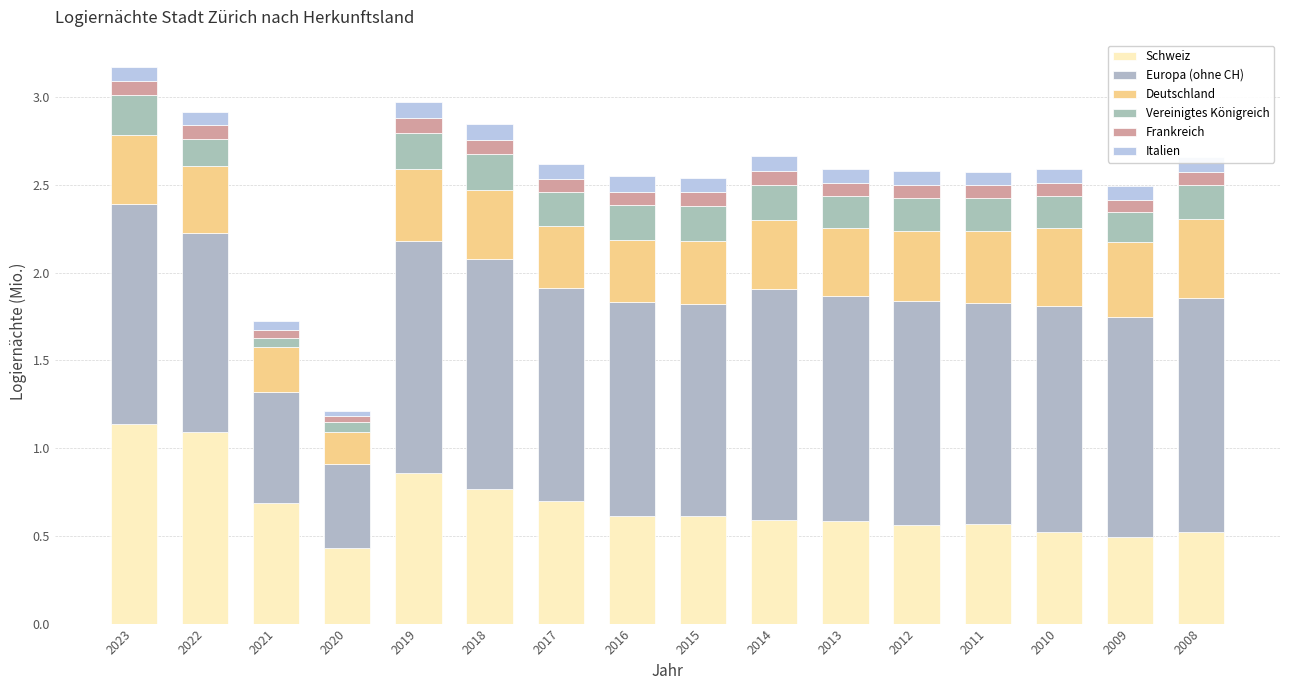

The value of Europa (ohne CH) at 2014 is 1.3. True or false?

True